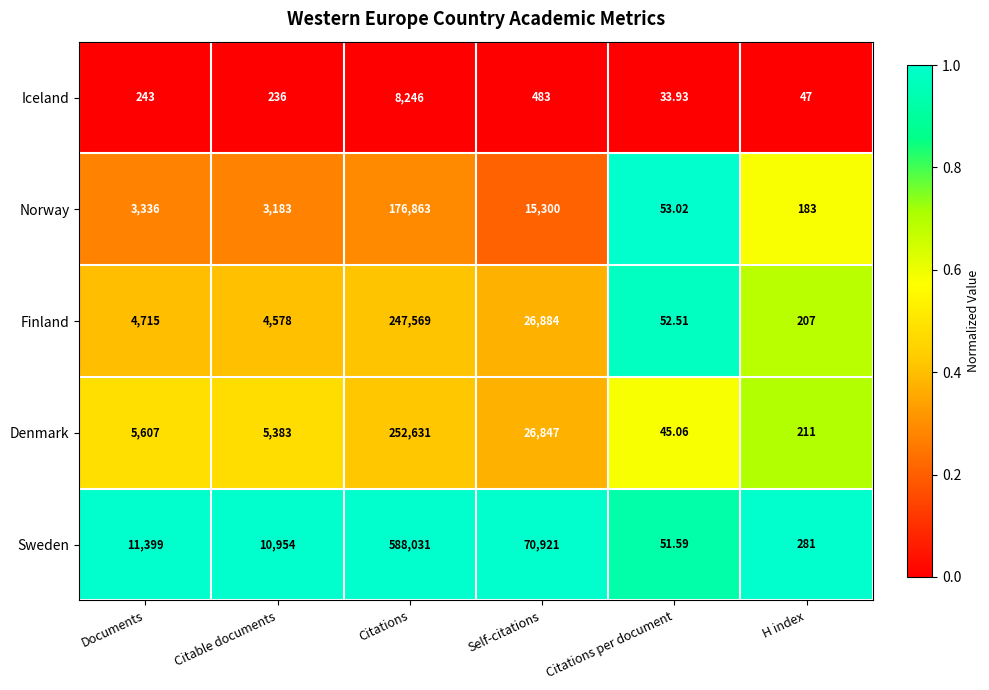

Is the value of Norway at Citable documents greater than the value of Finland at Citations per document?

Yes